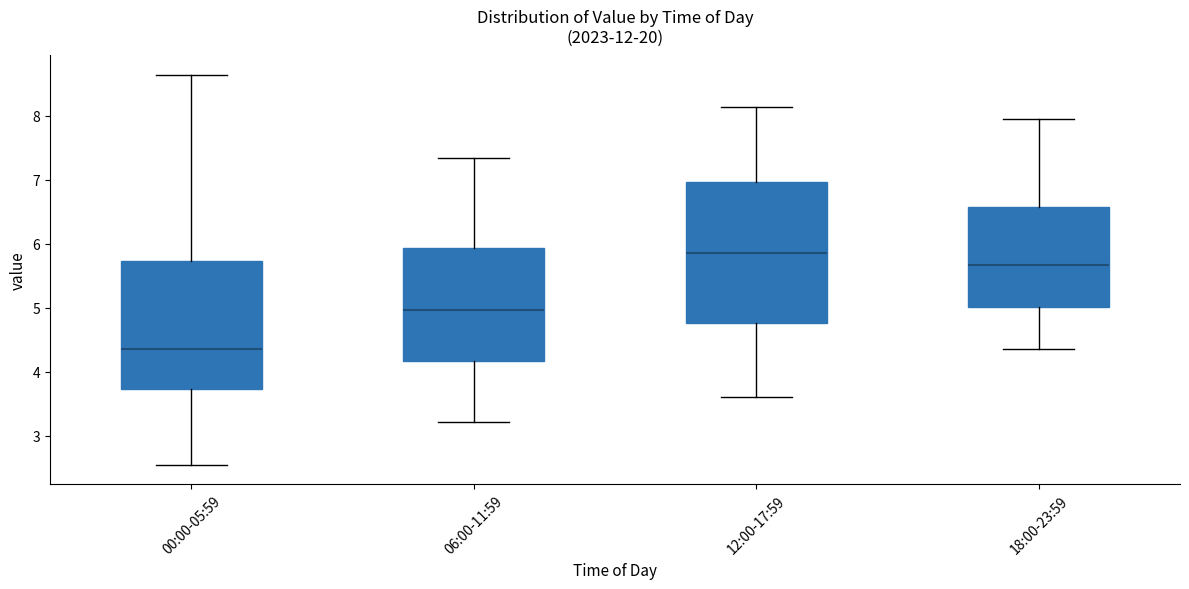

Which box's median line is the highest?

12:00-17:59